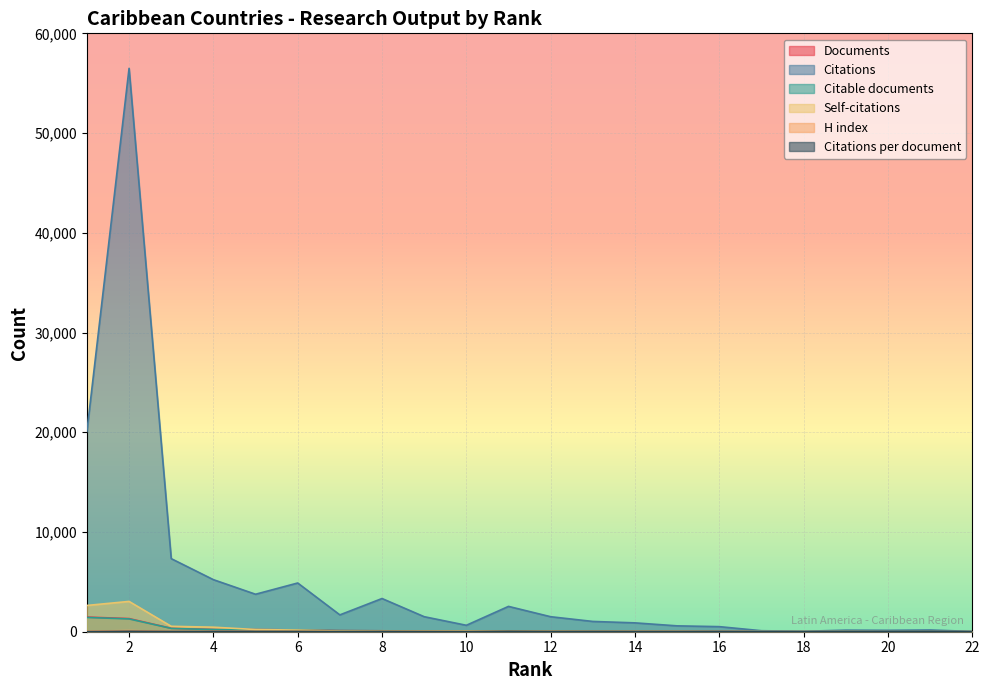

Which series has the largest total across all categories?

Citations